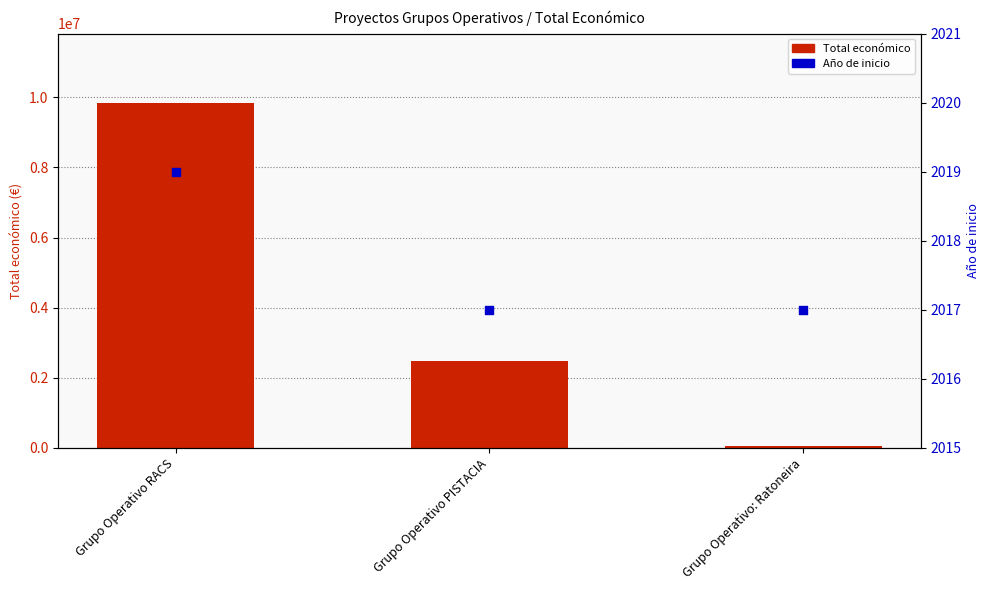

At how many categories does at least one series exceed 6718482?

1